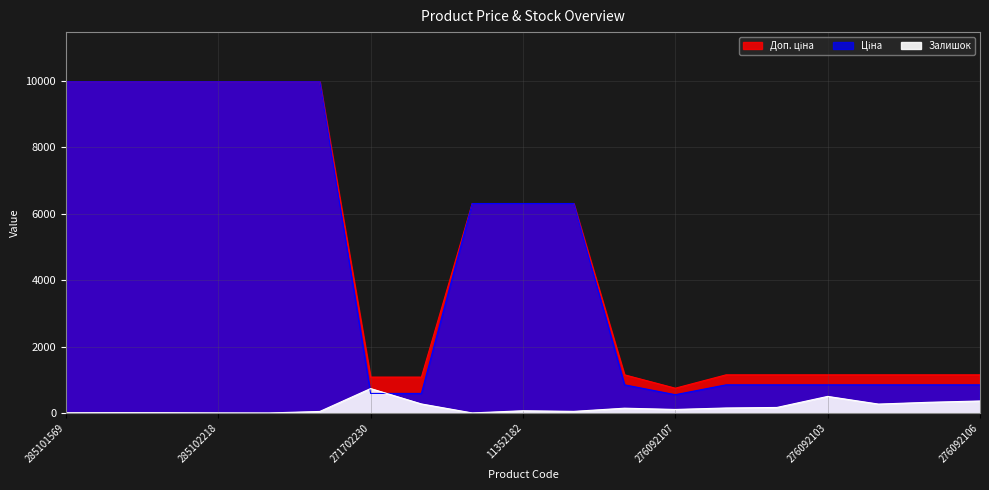

What is the sum of all Доп. ціна values?

89734.6